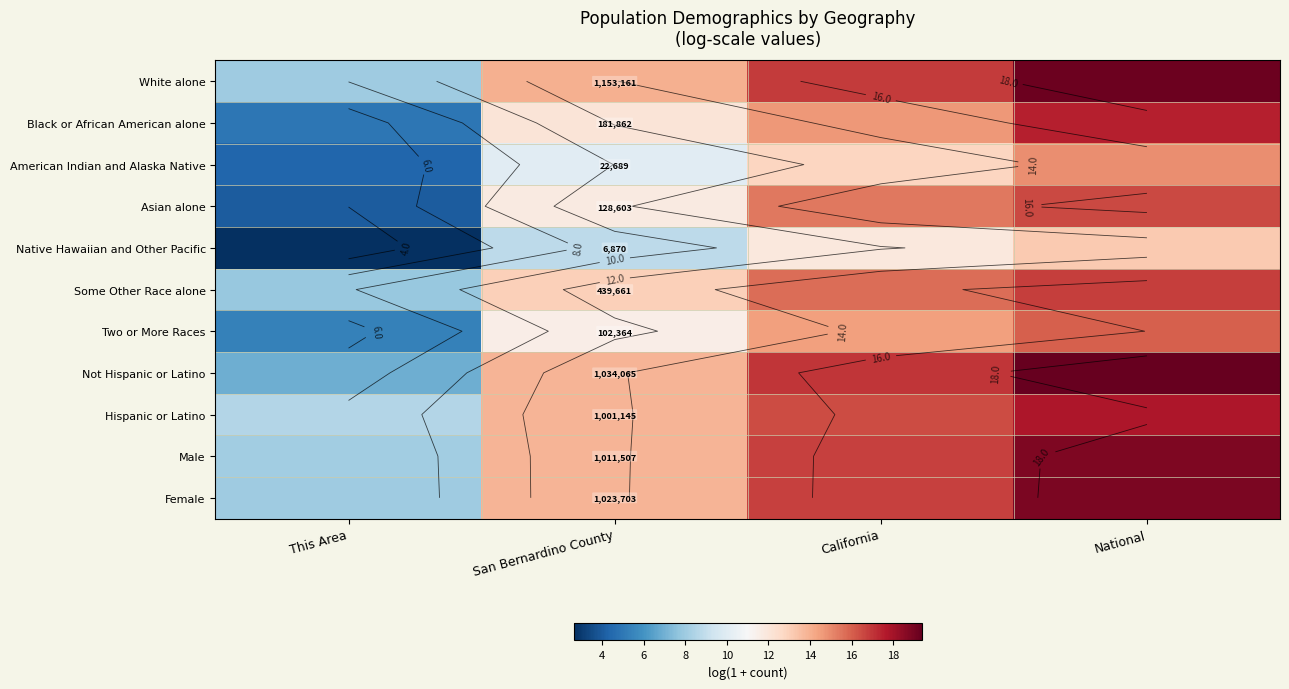

Read the Asian alone value at National.

16.5